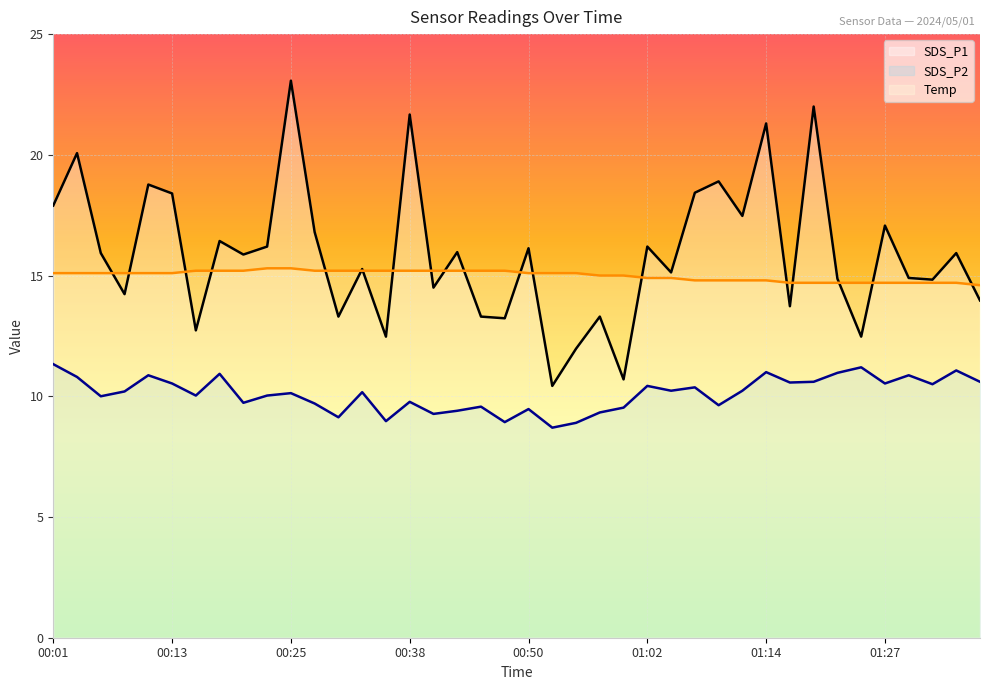

What is the label of the 39th point from the left?

01:34